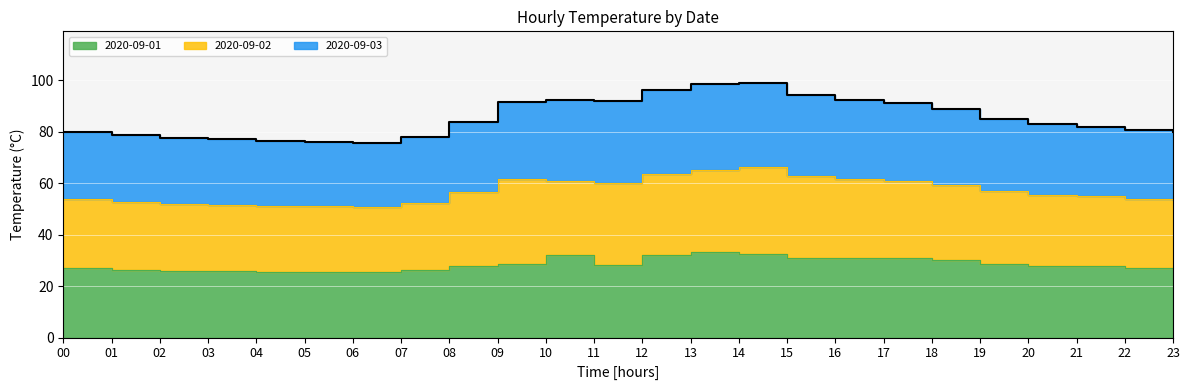

True or false: 2020-09-03 has more than 0 interior local peaks.

True